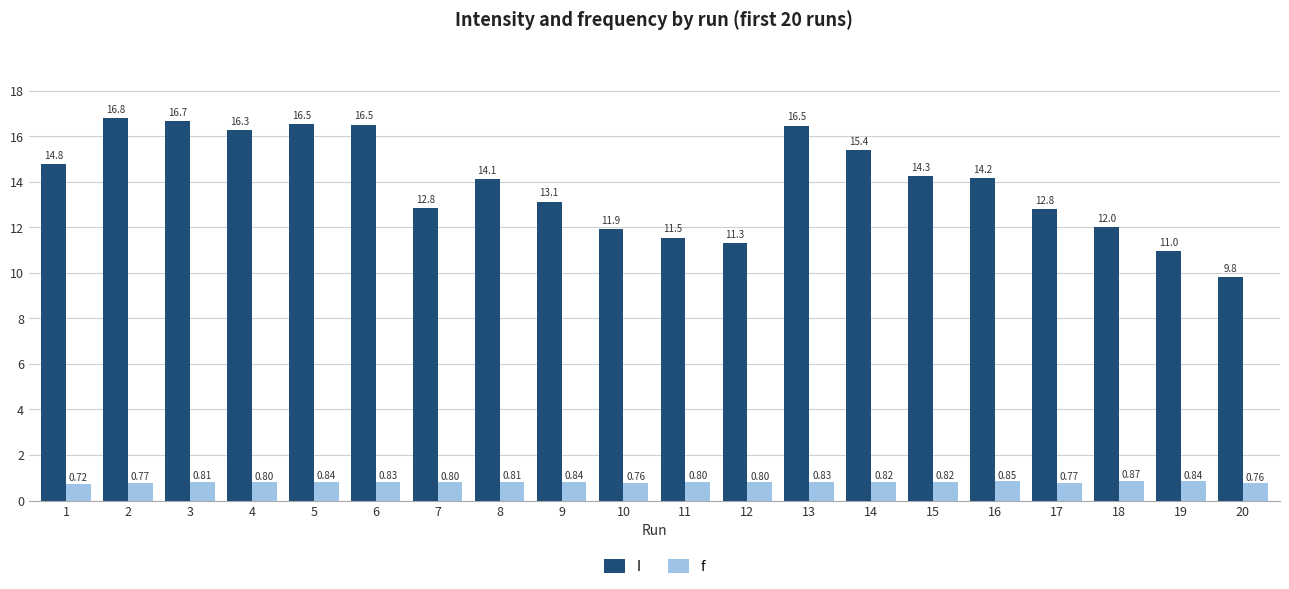

True or false: f has a value of 0.8 at 16.

True